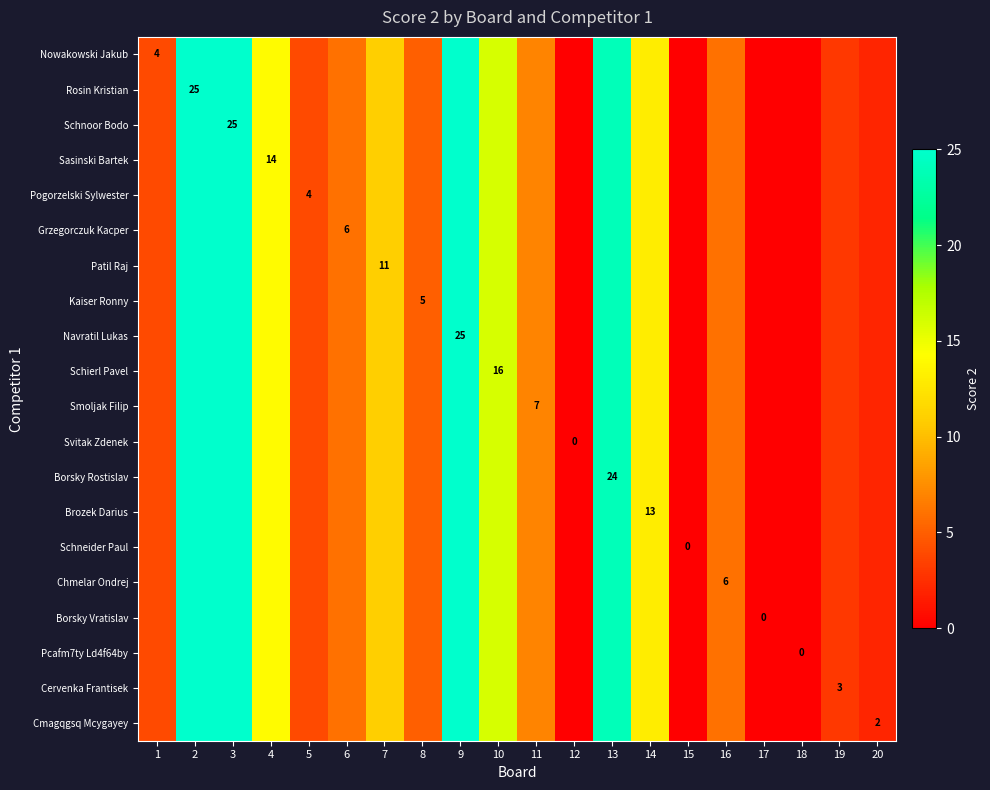

The value of Nowakowski Jakub at 2 is 7. True or false?

False